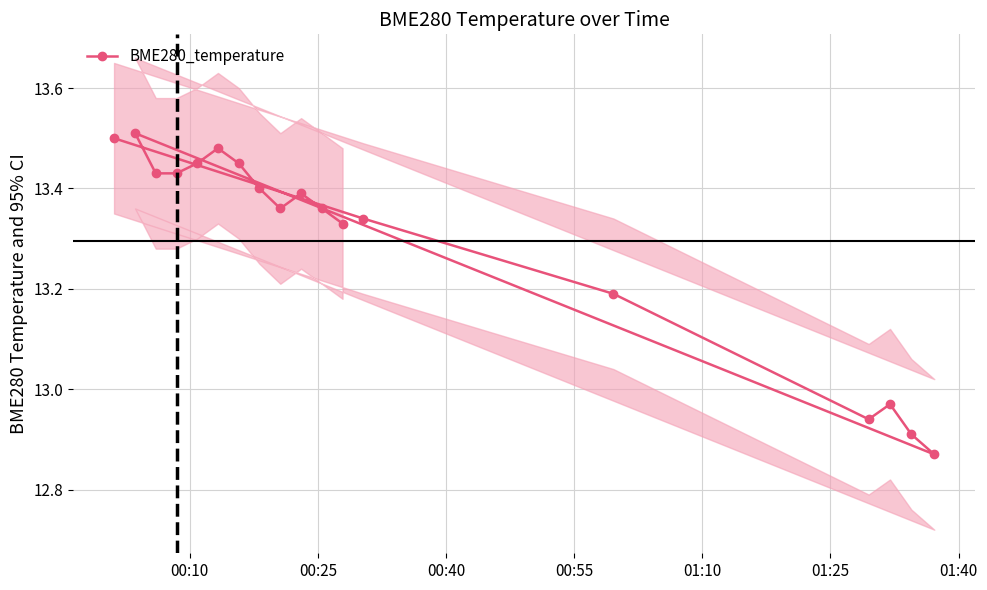

Is it true that the value at 01:40 is 18.5?

False